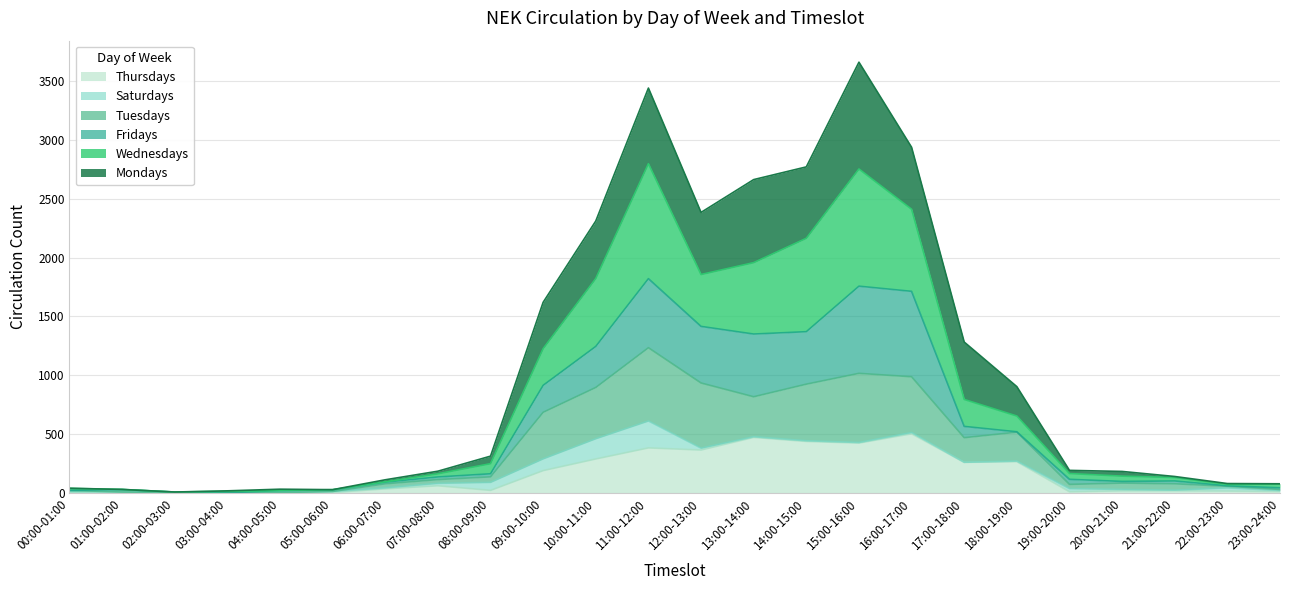

The value of Thursdays at 03:00-04:00 is 170. True or false?

False